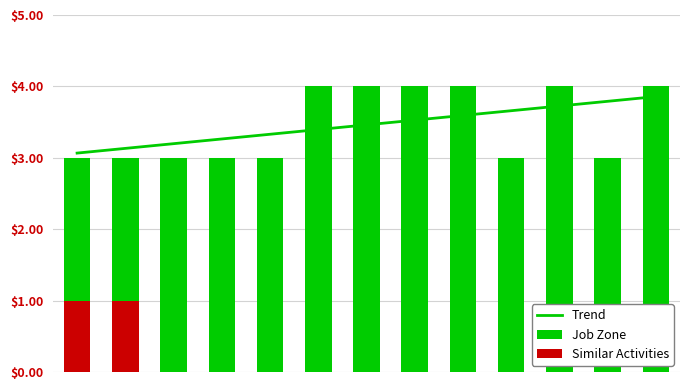

Which has a higher value, 5 or 2?

5